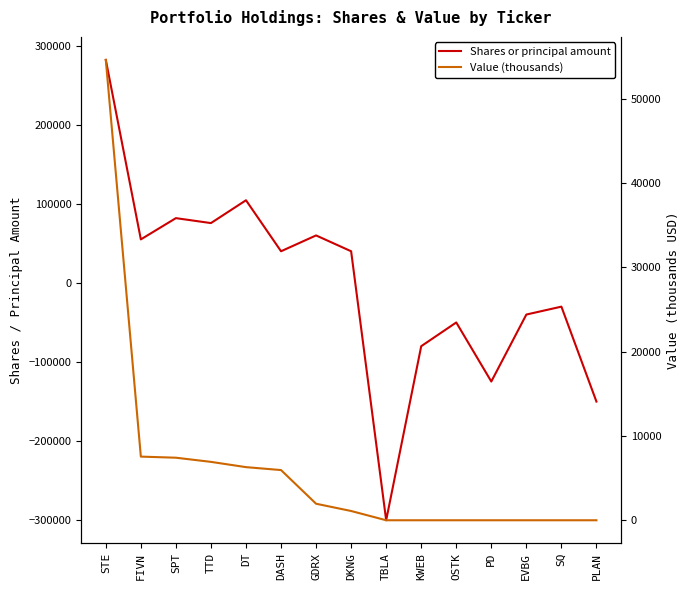

What is the label of the 3rd point from the right?

EVBG